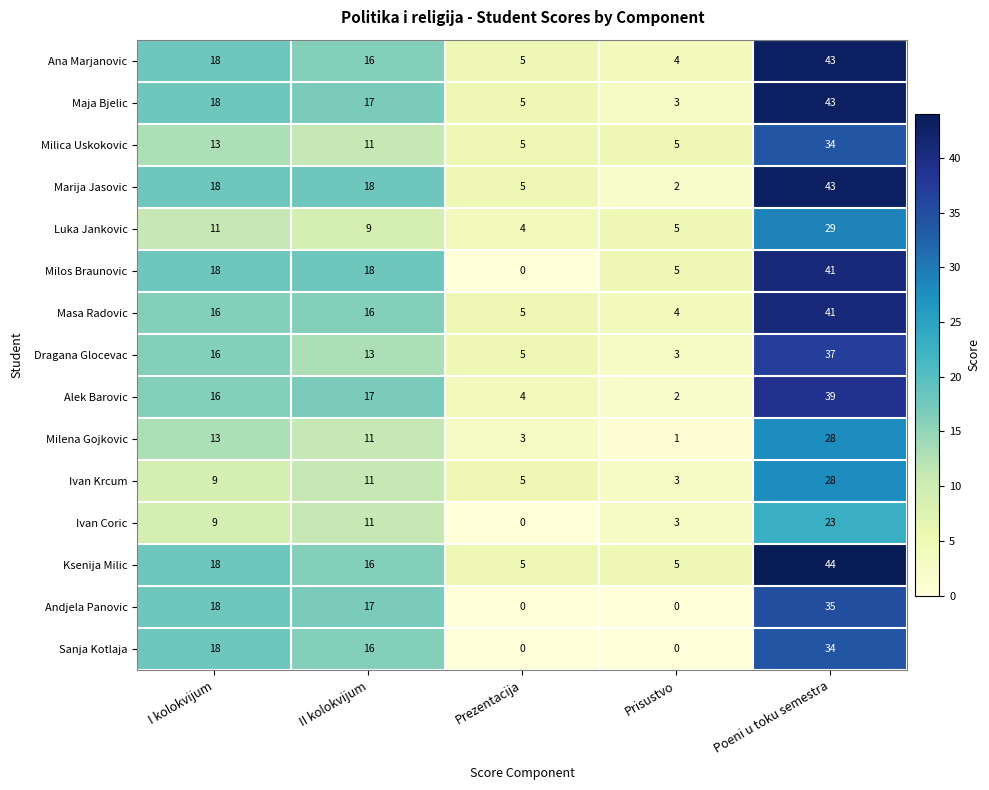

What is the spread (max minus min) of values at I kolokvijum?

9